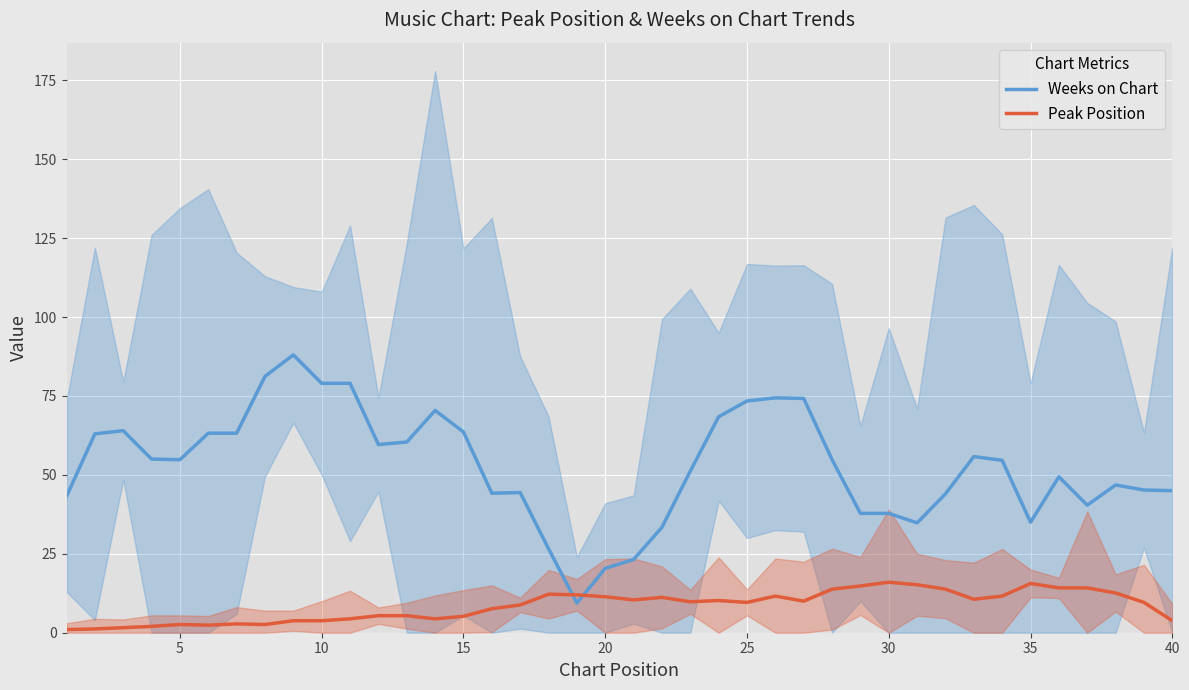

What is the lowest value of the Weeks on Chart series?

9.4